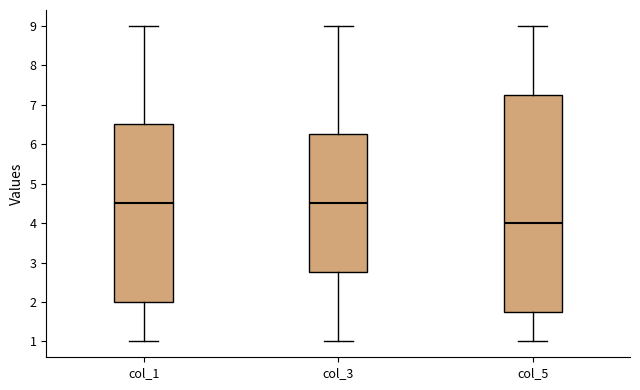

Reading left to right, read every box against the y-axis: the position of its median line, the range the box covers, and the ends of its whiskers. The values are not printed on the chart, so give them approximately, as read against the axis.

col_1: median 4.5, box 2.0 to 6.5, whiskers 1.0 to 9.0
col_3: median 4.5, box 2.8 to 6.3, whiskers 1.0 to 9.0
col_5: median 4.0, box 1.8 to 7.3, whiskers 1.0 to 9.0